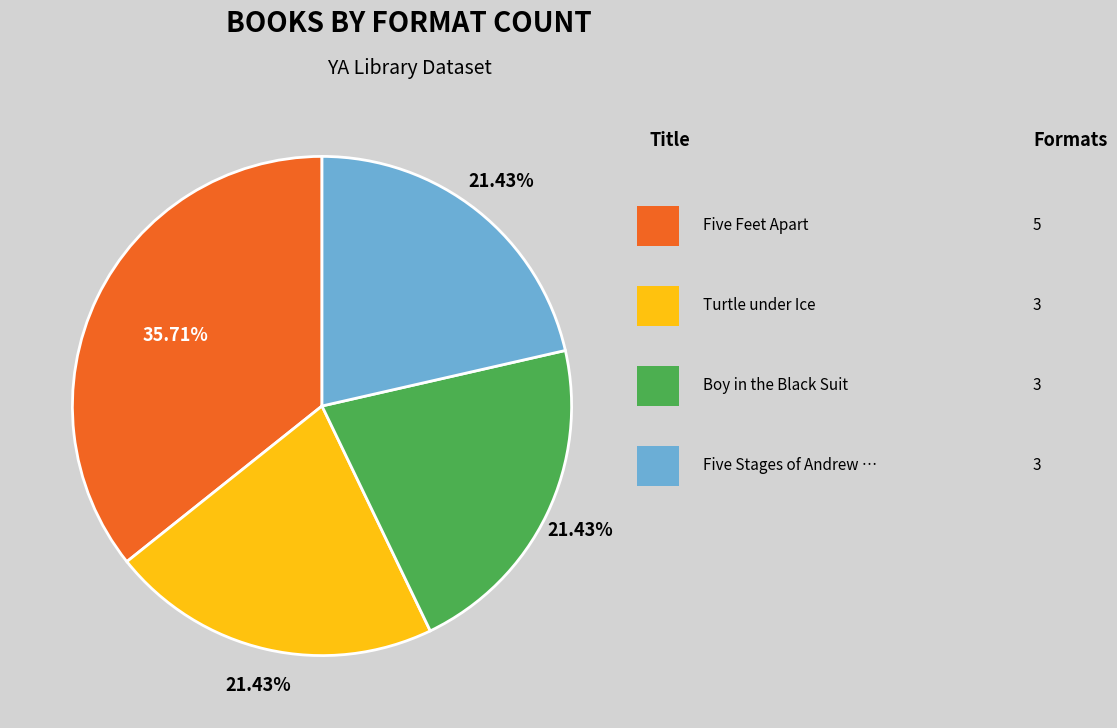

Count the number of slices in the pie.

4